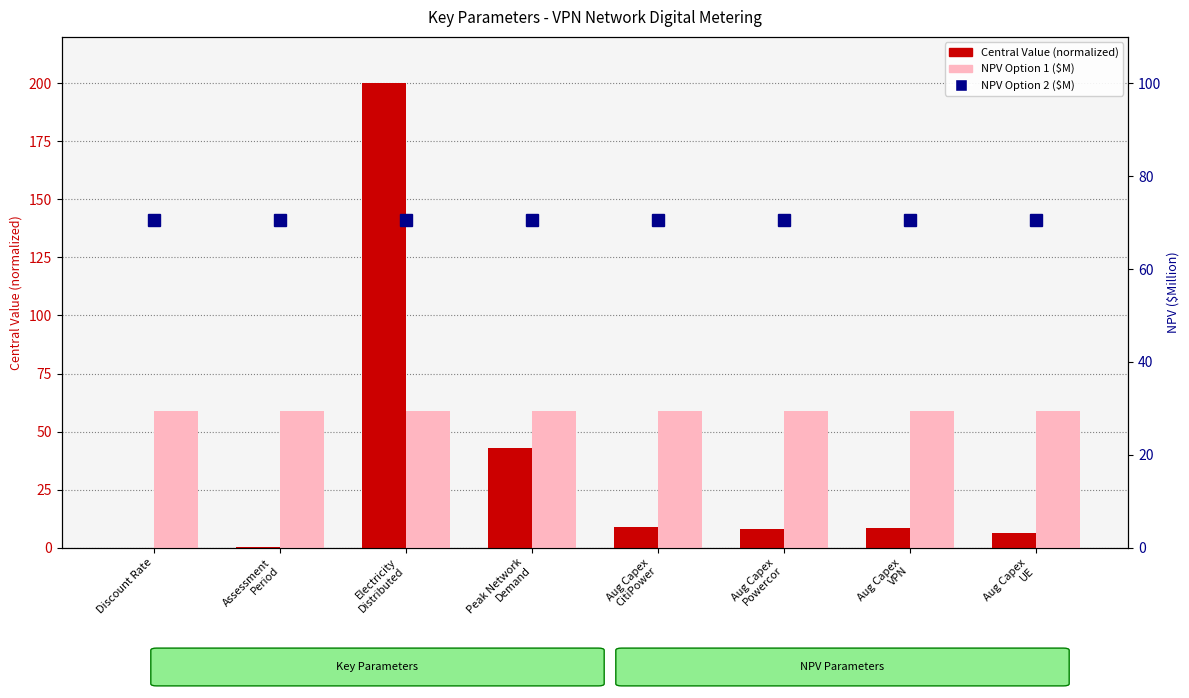

Which series changed the most between Electricity
Distributed and Aug Capex
UE?

Central Value (normalized)